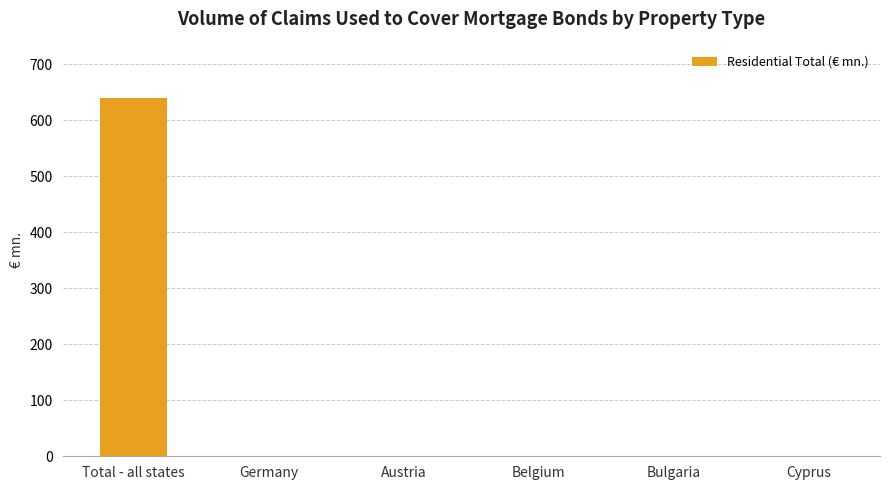

What is the sum of the values at Austria and Total - all states?

639.2